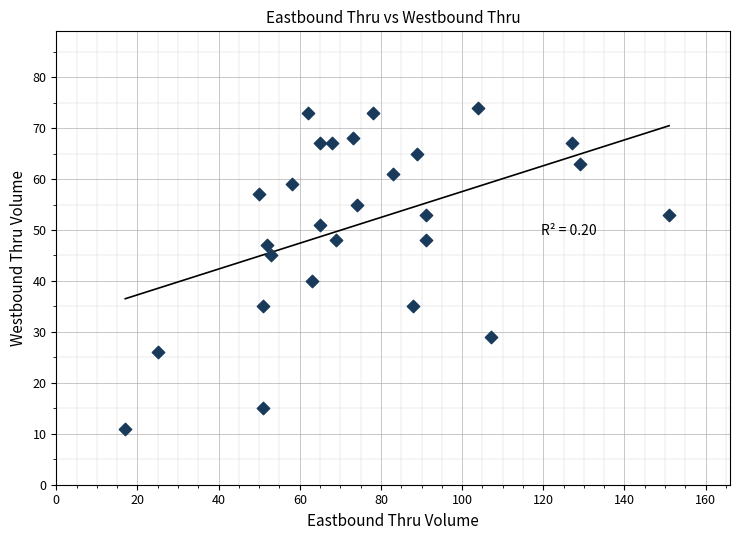

What Y value in the scatter plot is closest to 42?

40